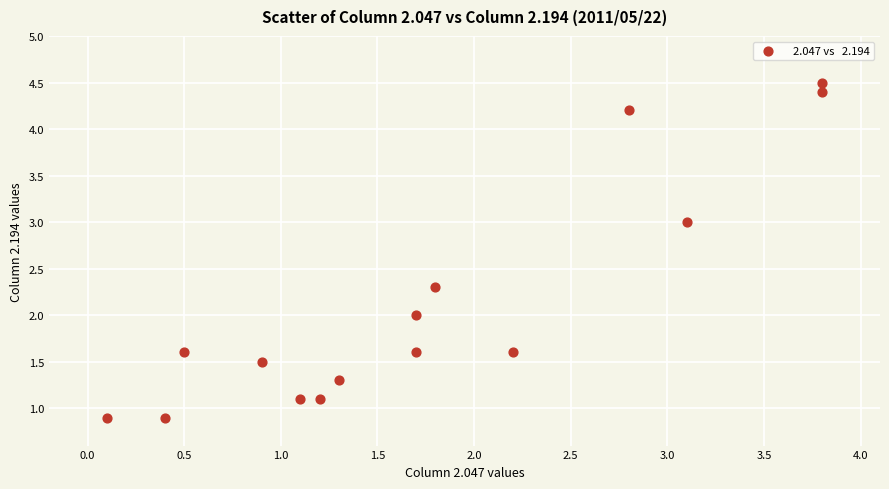

What is the range of X values (max minus min)?

3.7